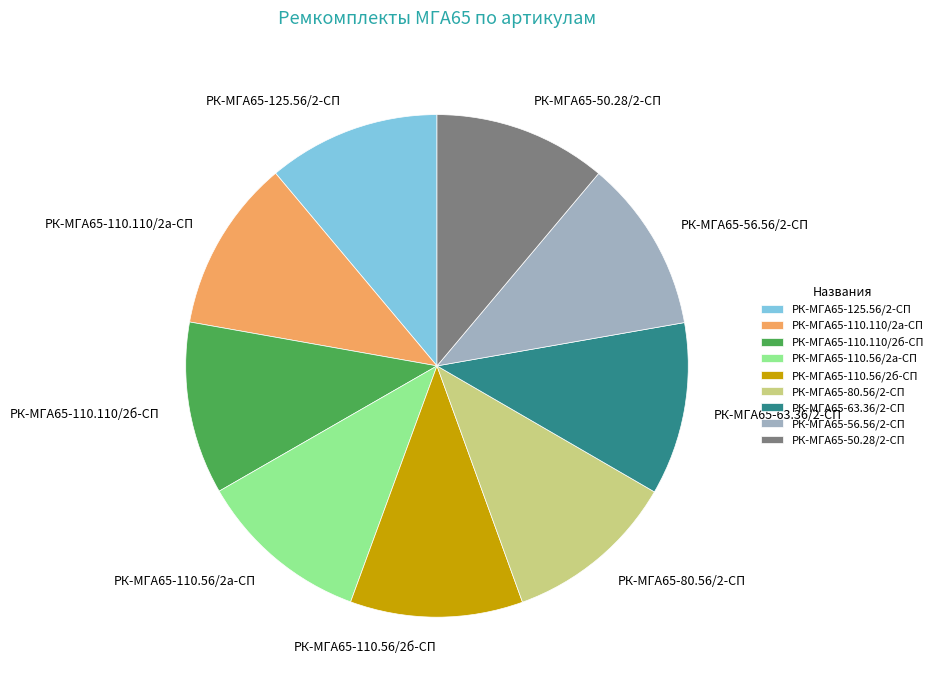

What is the ratio of the value at РК-МГА65-80.56/2-СП to the value at РК-МГА65-56.56/2-СП?

1.0